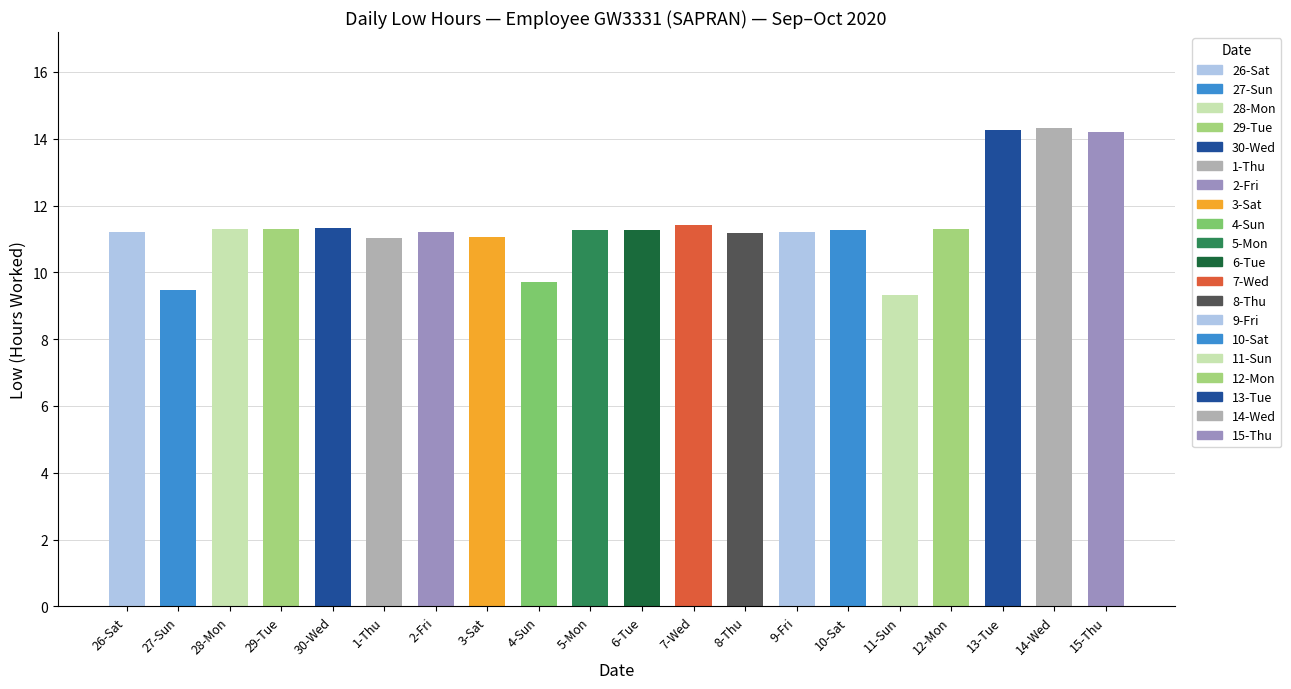

What is the smallest value displayed?

9.3